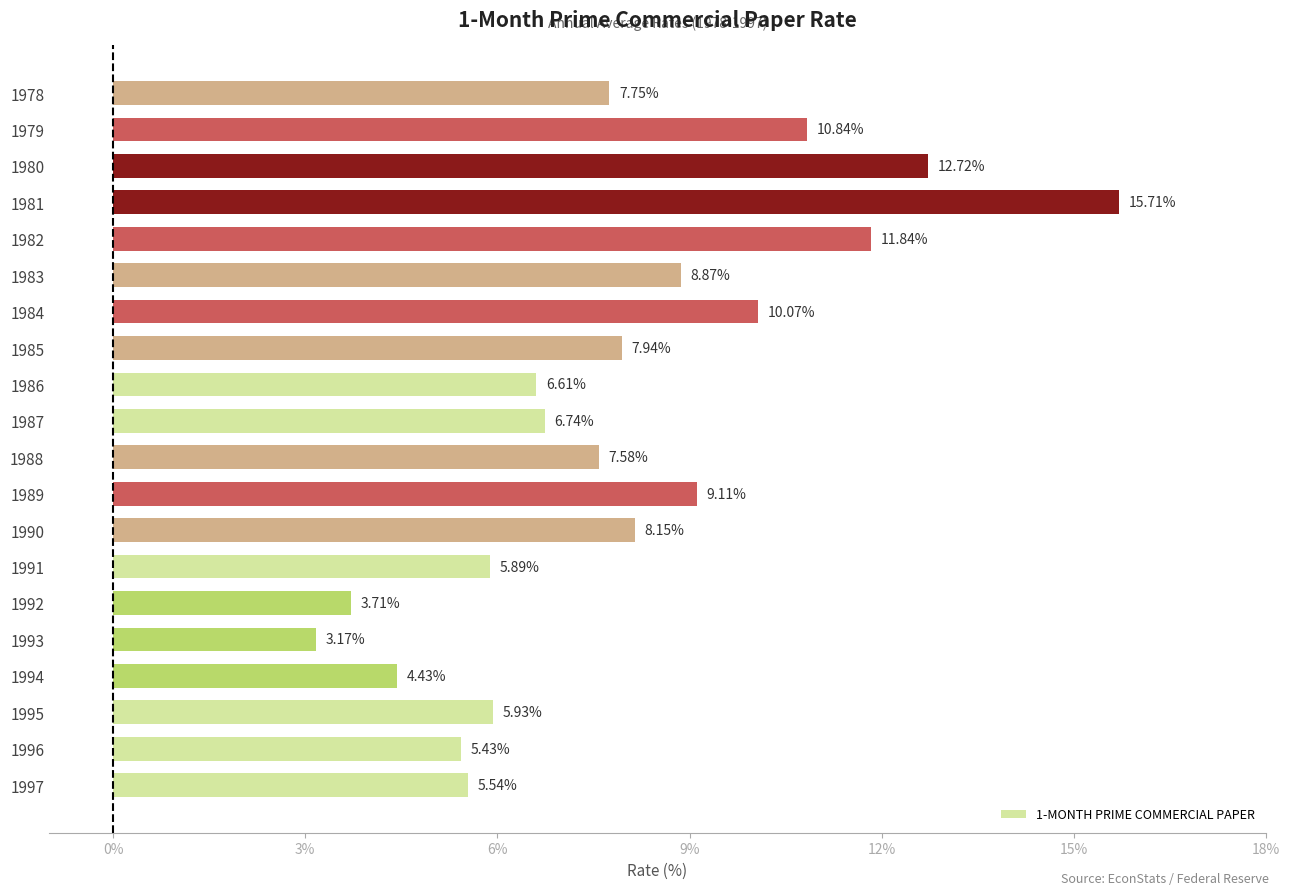

Count the number of categories in the chart.

20